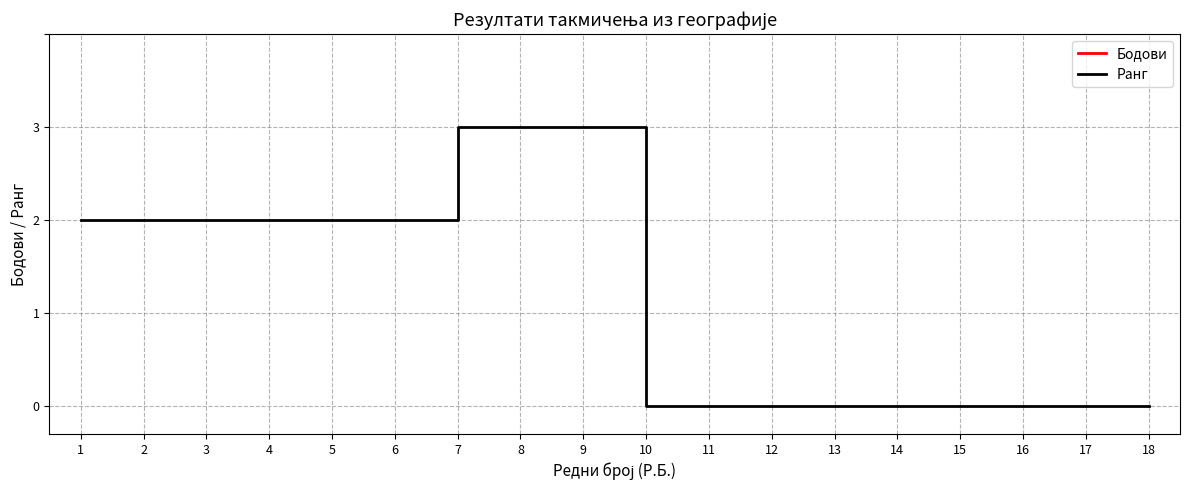

True or false: Бодови and Ранг intersect in this chart.

False